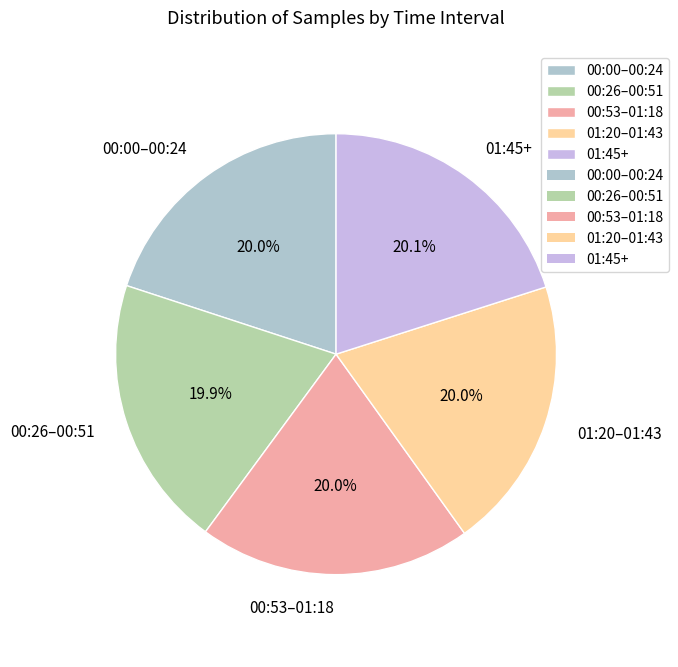

What is the ratio of the value at 00:26–00:51 to the value at 01:45+?

1.0